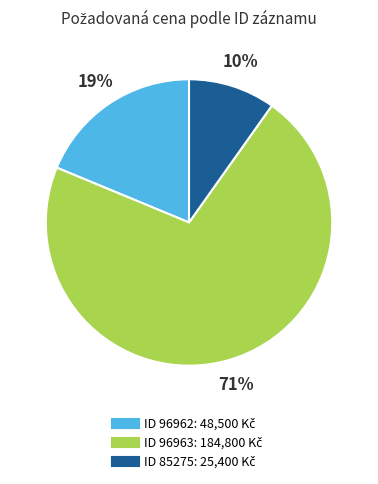

To the nearest percent, what is the average slice percentage?

33%